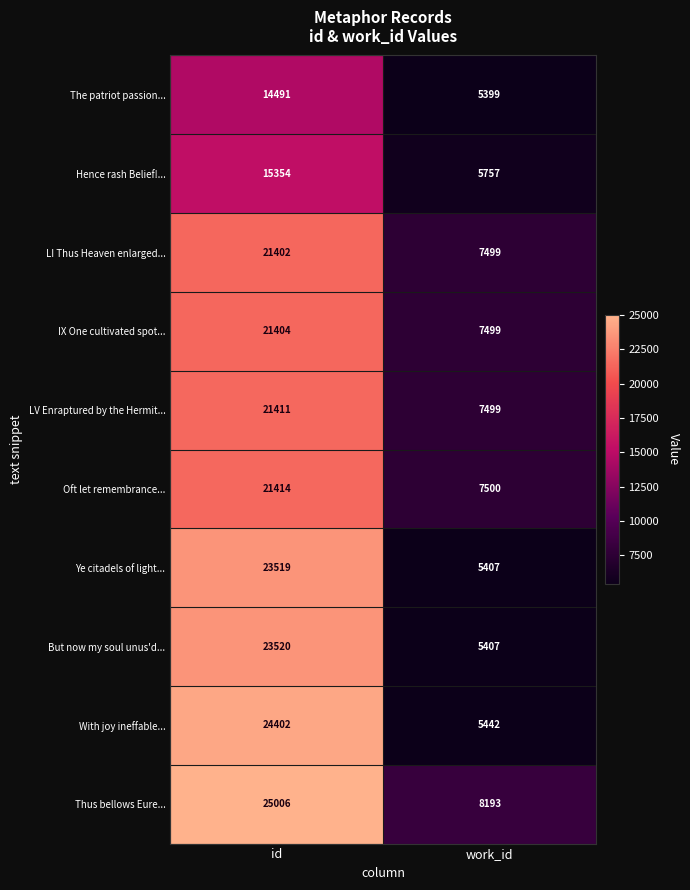

Rank the series by their maximum value, from lowest to highest.

The patriot passion..., Hence rash Belief!..., LI Thus Heaven enlarged..., IX One cultivated spot..., LV Enraptured by the Hermit..., Oft let remembrance..., Ye citadels of light..., But now my soul unus'd..., With joy ineffable..., Thus bellows Eure...